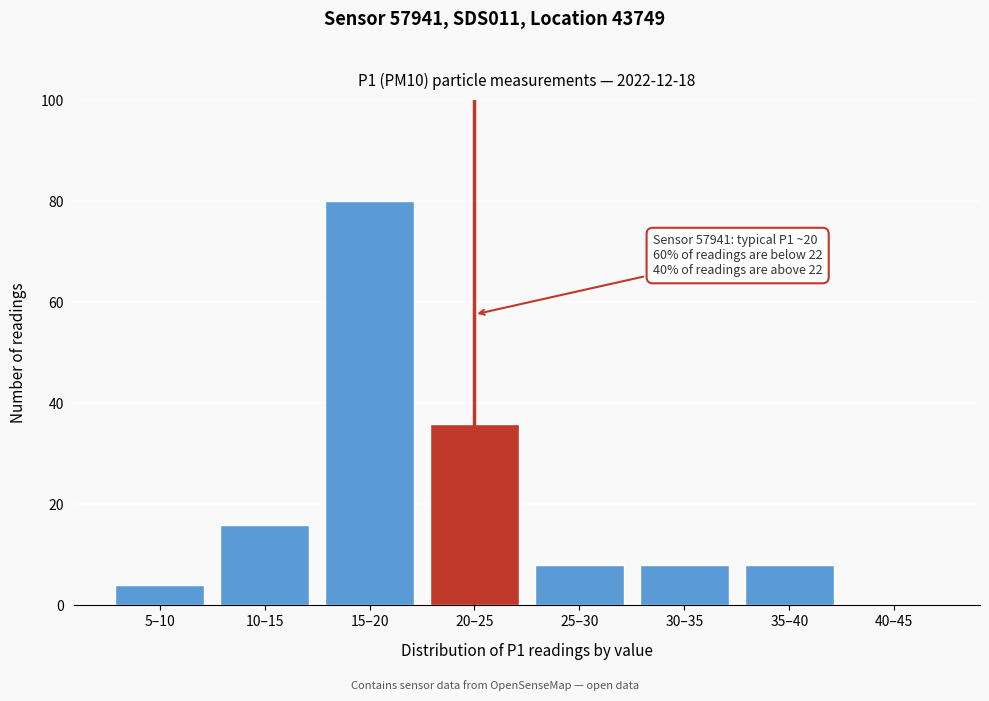

Reading left to right, what are all the values shown in this chart?

5–10=4	10–15=16	15–20=80	20–25=36	25–30=8	30–35=8	35–40=8	40–45=0